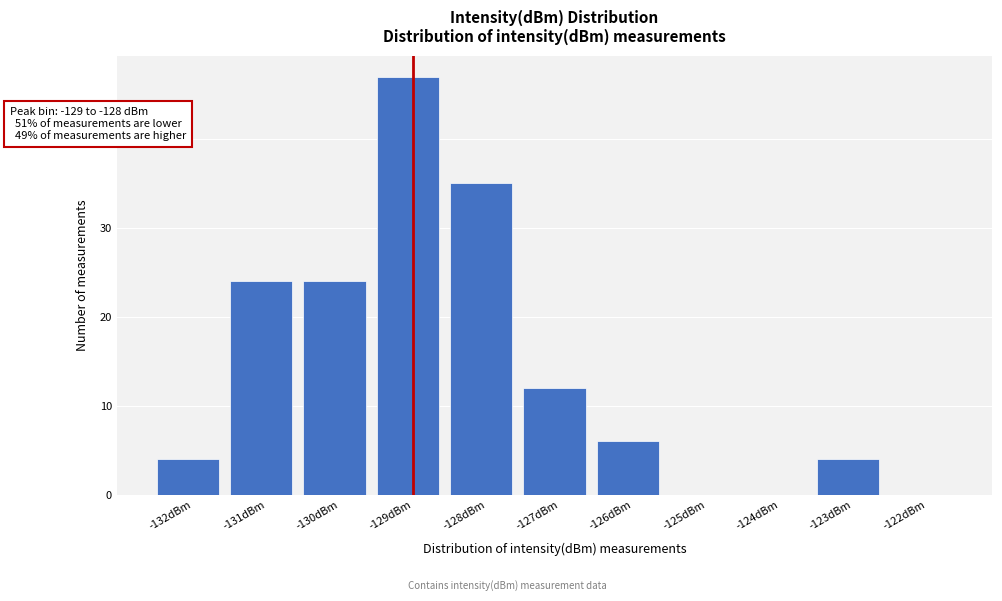

Reading left to right, transcribe all the data shown in this chart.

-132dBm=4	-131dBm=24	-130dBm=24	-129dBm=47	-128dBm=35	-127dBm=12	-126dBm=6	-125dBm=0	-124dBm=0	-123dBm=4	-122dBm=0